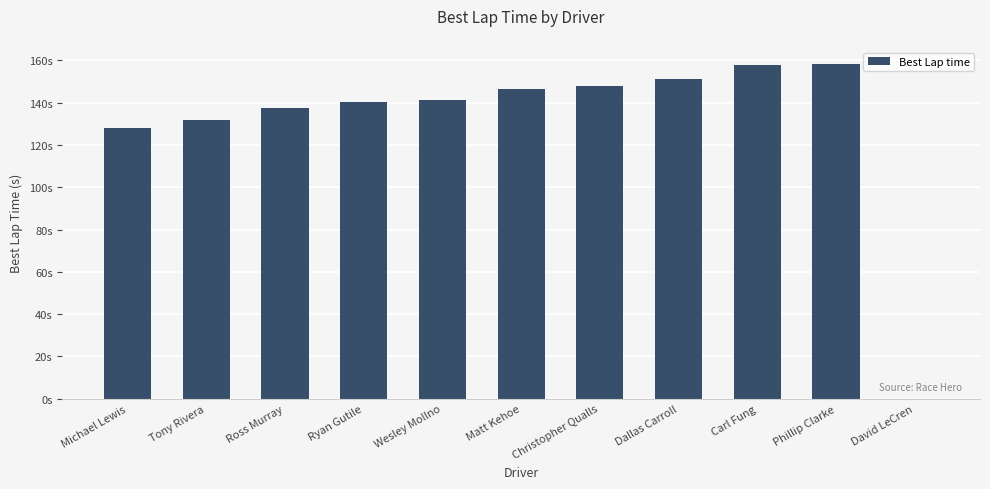

Are the bars horizontal?

No